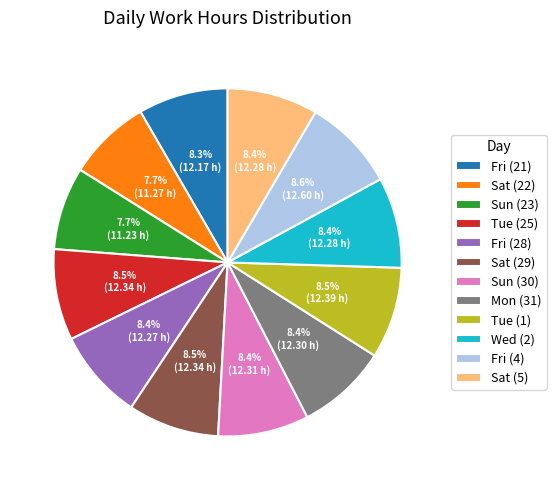

The Mon (31) slice represents 21% of the pie. True or false?

False